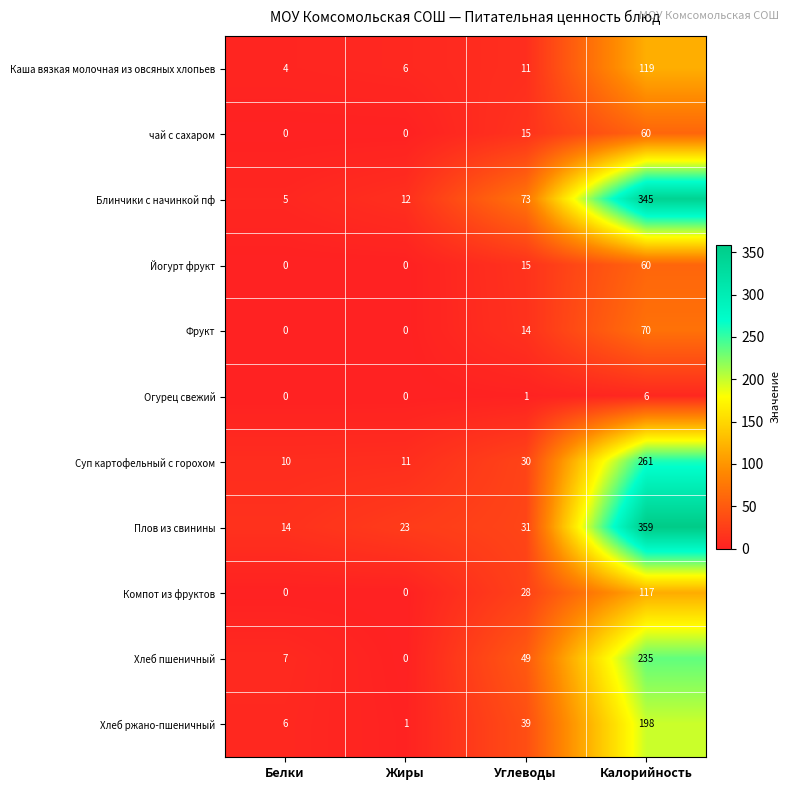

True or false: Йогурт фрукт has a value of 0 at Жиры.

True